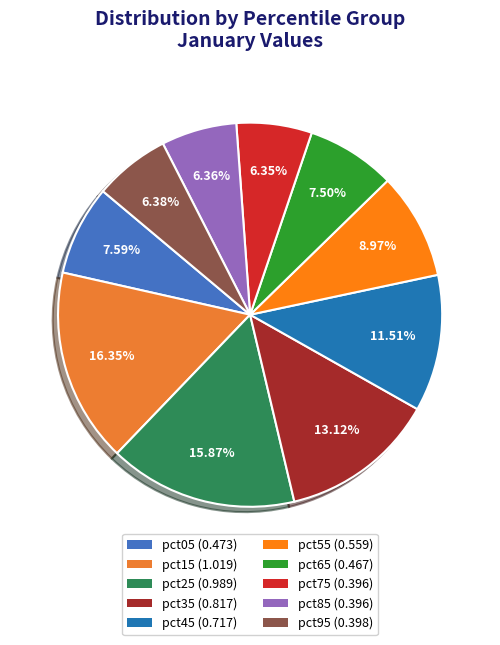

Which slice is the smallest?

pct75